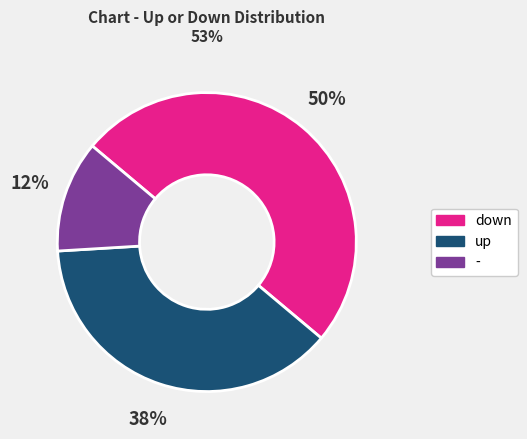

Between - and down, which is larger?

down